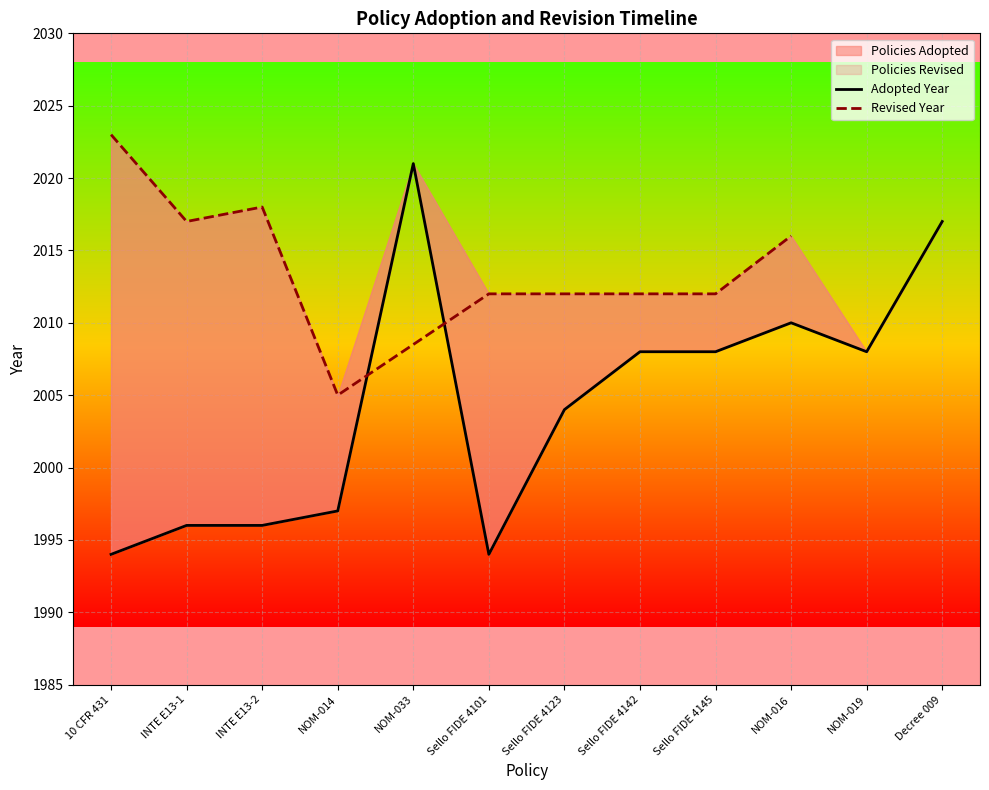

The value at INTE E13-2 is 2994. True or false?

False